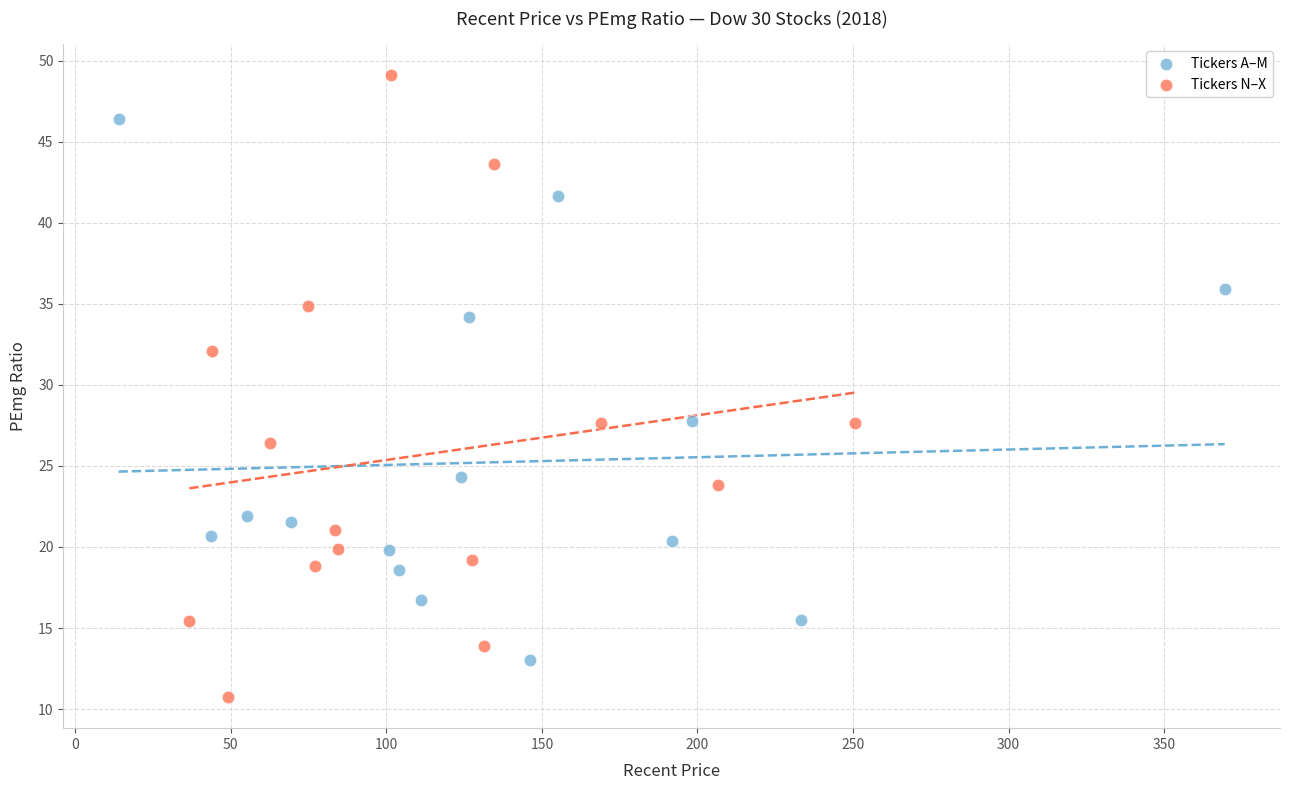

Which series contains the lowest Y value?

Tickers N–X